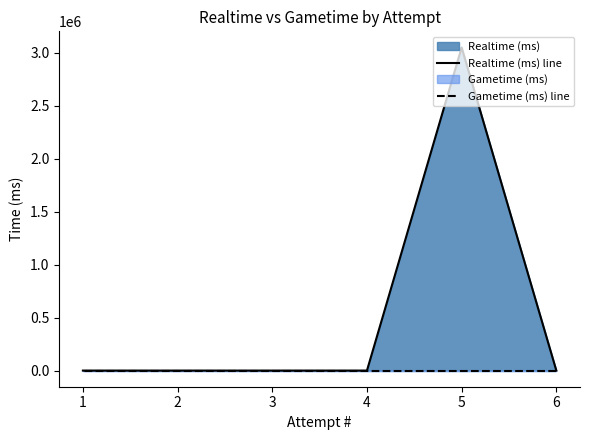

Does the chart display data point markers on the line(s)?

No